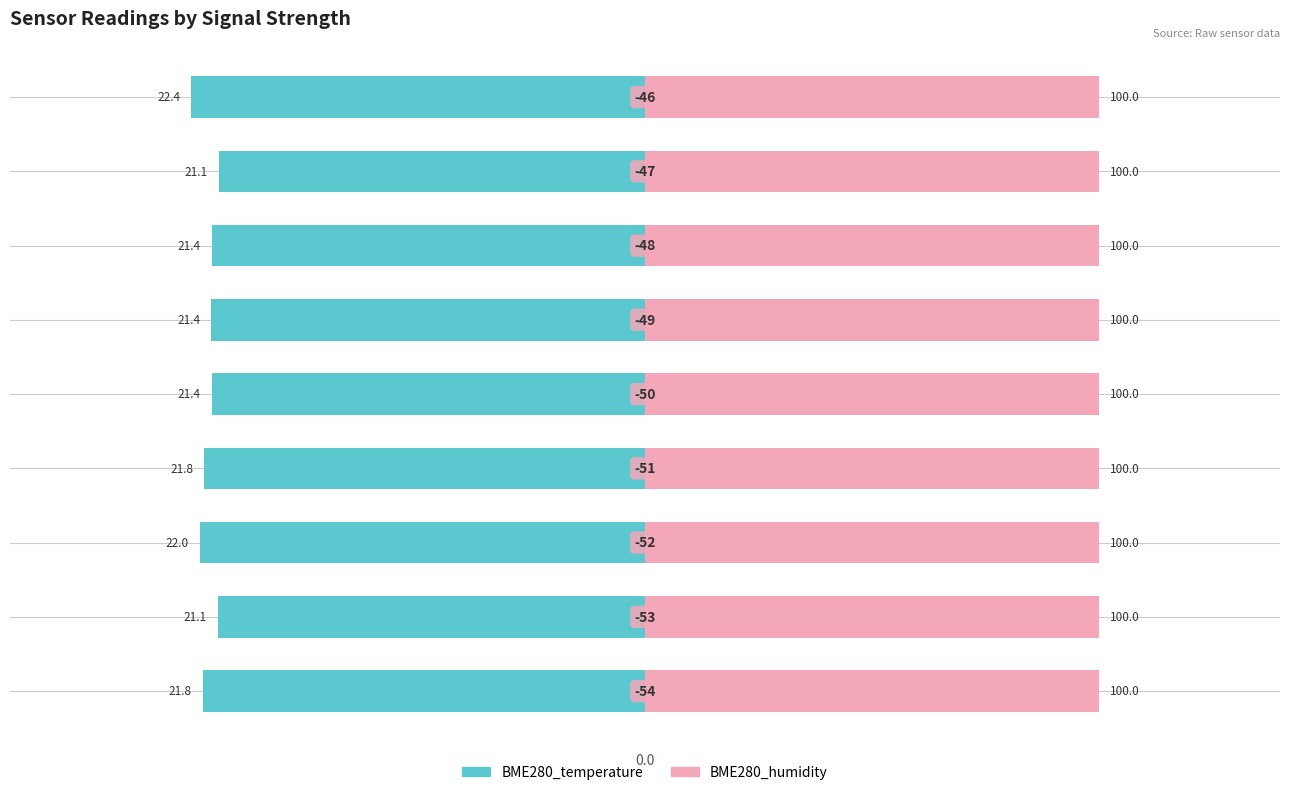

True or false: BME280_temperature has a value of -1.0 at 6.

False